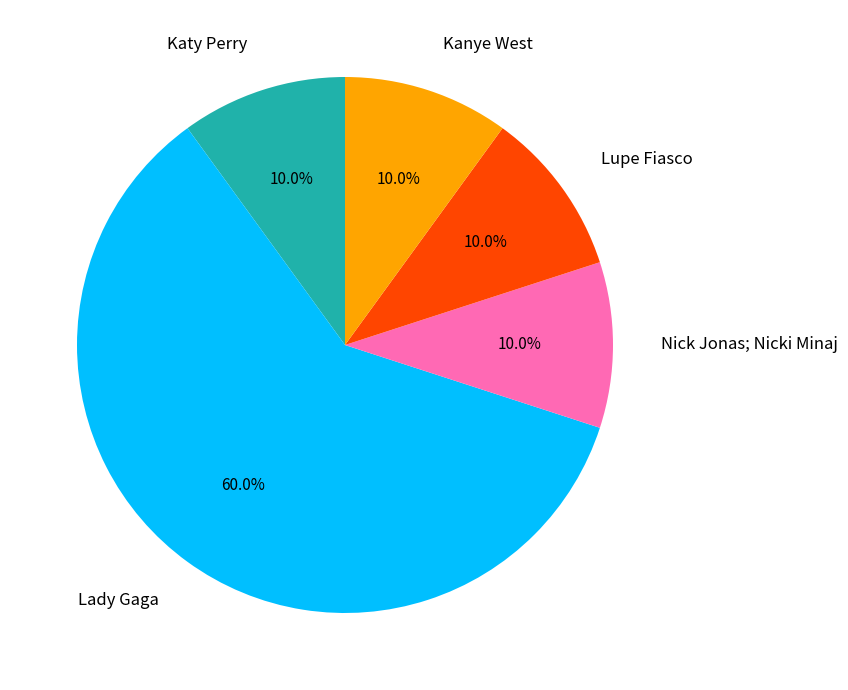

Count the number of slices in the pie.

5